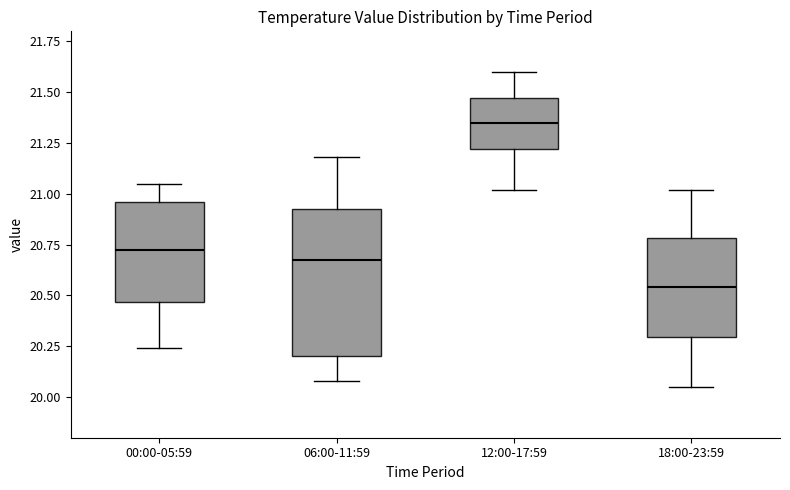

Reading left to right, read every box against the y-axis: the position of its median line, the range the box covers, and the ends of its whiskers. The values are not printed on the chart, so give them approximately, as read against the axis.

00:00-05:59: median 20.75, box 20.45 to 20.95, whiskers 20.25 to 21.05
06:00-11:59: median 20.70, box 20.20 to 20.95, whiskers 20.10 to 21.20
12:00-17:59: median 21.35, box 21.20 to 21.45, whiskers 21.00 to 21.60
18:00-23:59: median 20.55, box 20.30 to 20.80, whiskers 20.05 to 21.00